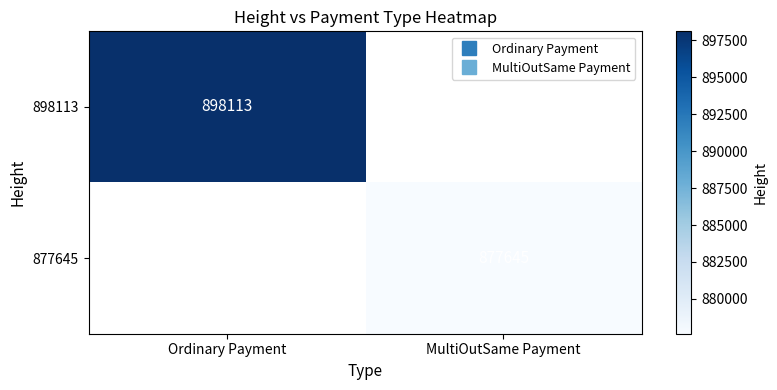

At which label does 898113 reach its minimum?

Ordinary Payment